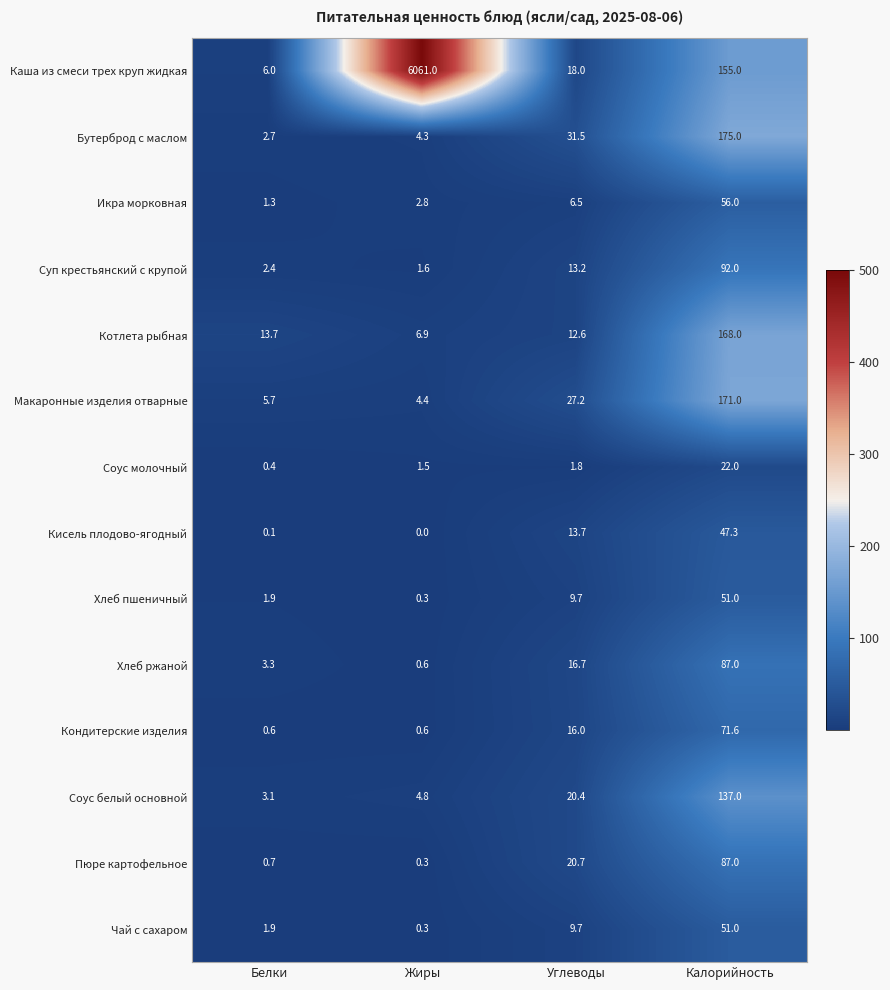

Rank the categories by Хлеб ржаной value from lowest to highest.

Жиры, Белки, Углеводы, Калорийность